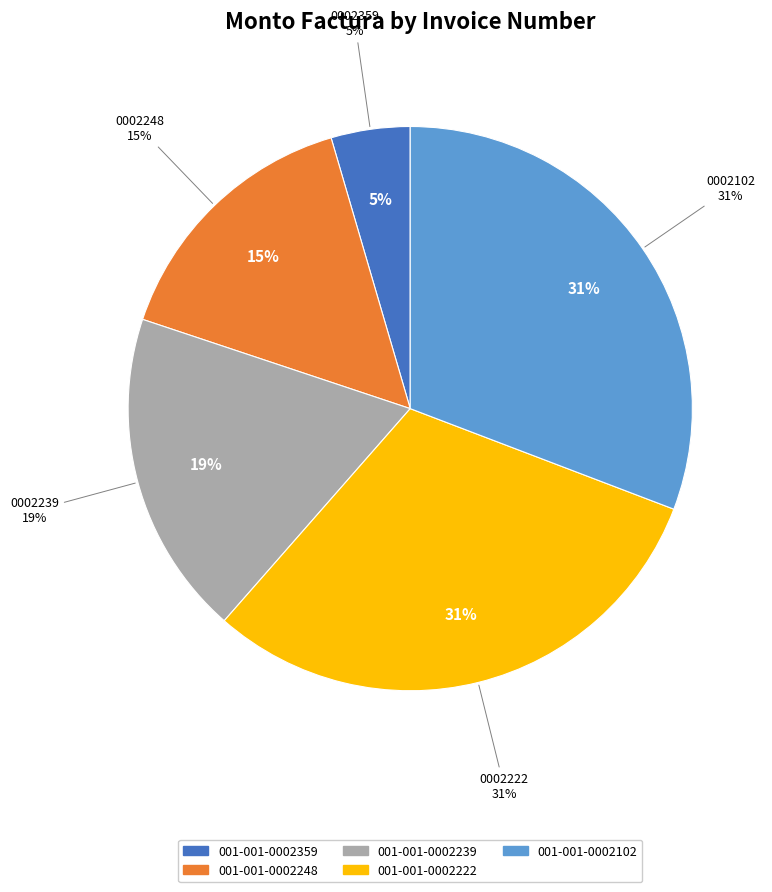

Which slice is the smallest?

001-001-0002359